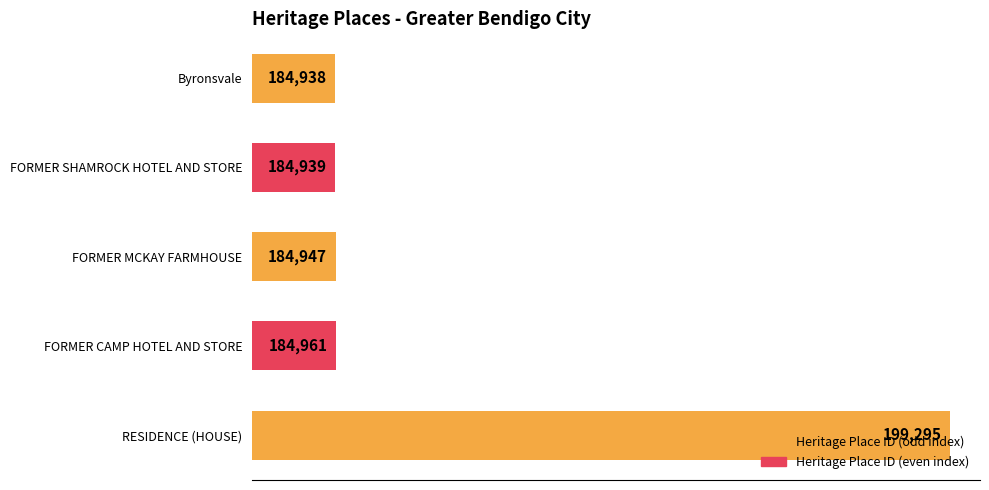

What is the change in value from Byronsvale to FORMER CAMP HOTEL AND STORE?

+23